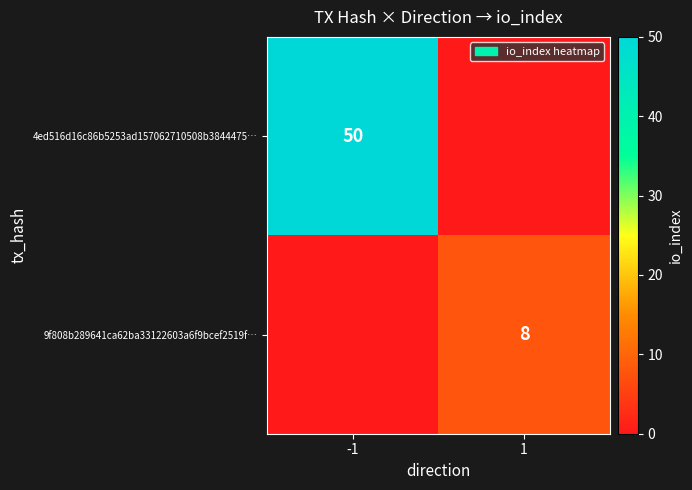

True or false: 4ed516d16c86b5253ad157062710508b3844475… has a value of 50 at -1.

True